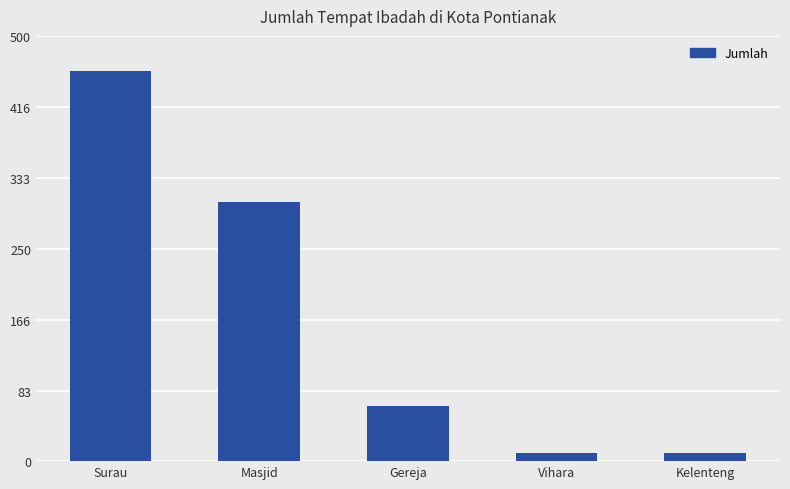

How many data points are less than 65?

2